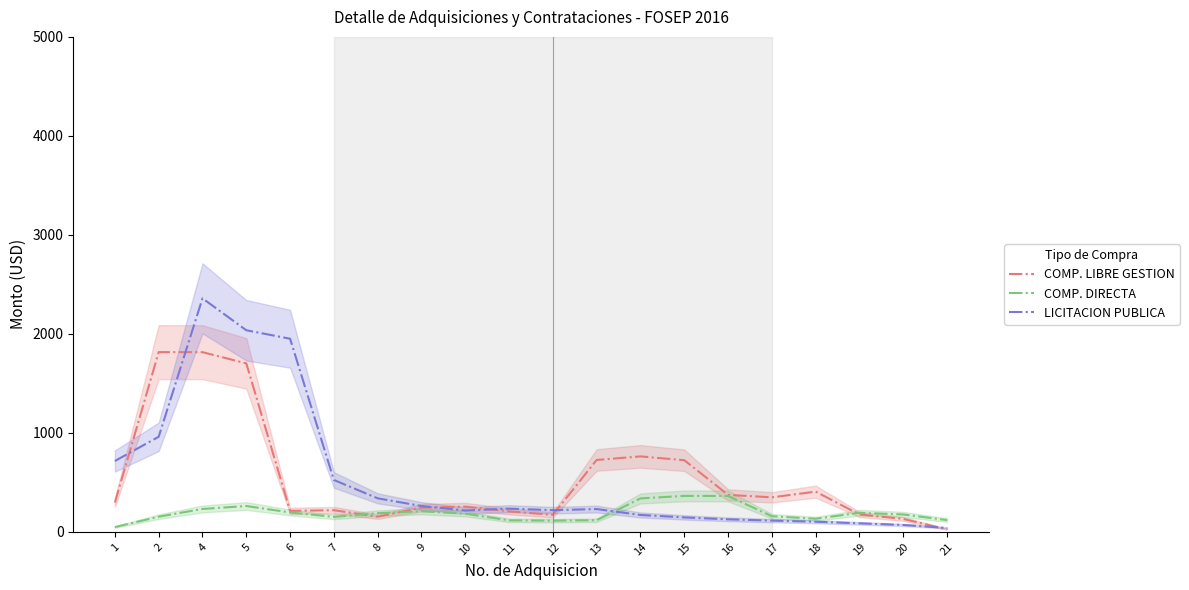

In COMP. DIRECTA, how many points are higher than both neighbors (excluding endpoints)?

4